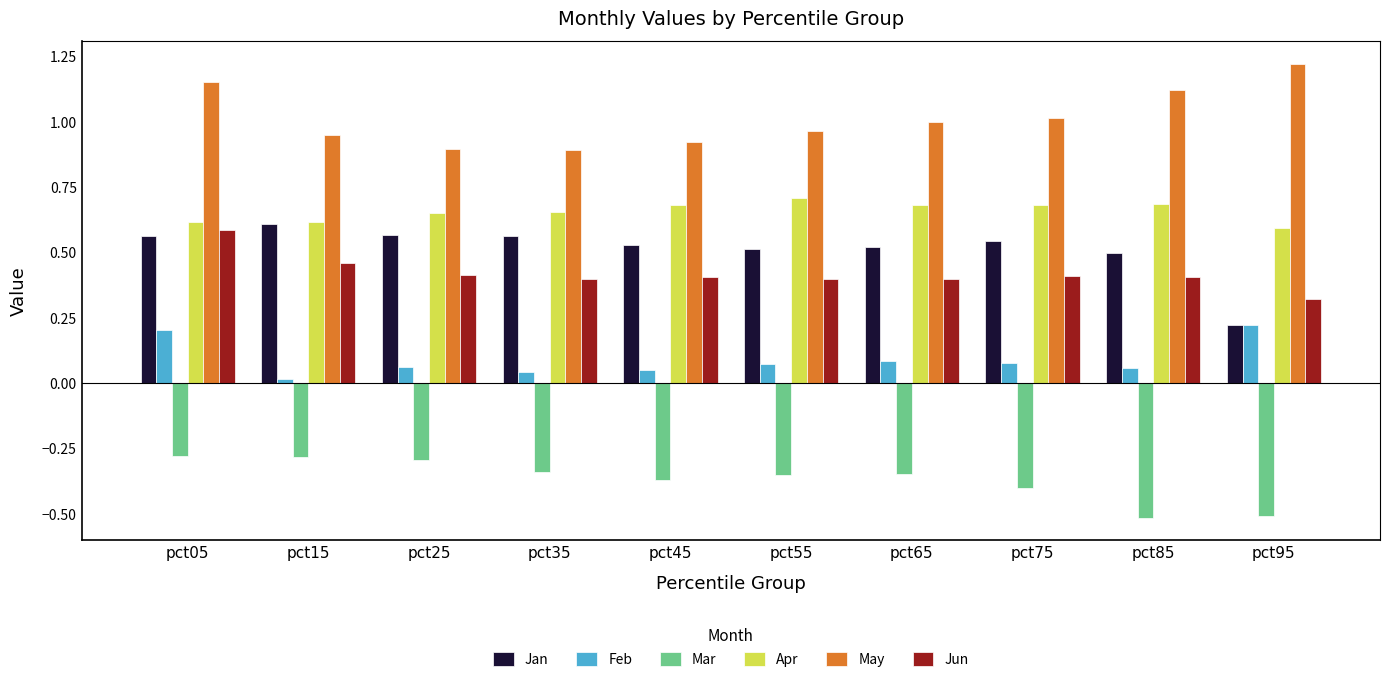

True or false: Jun has a value of 0.4 at pct85.

True